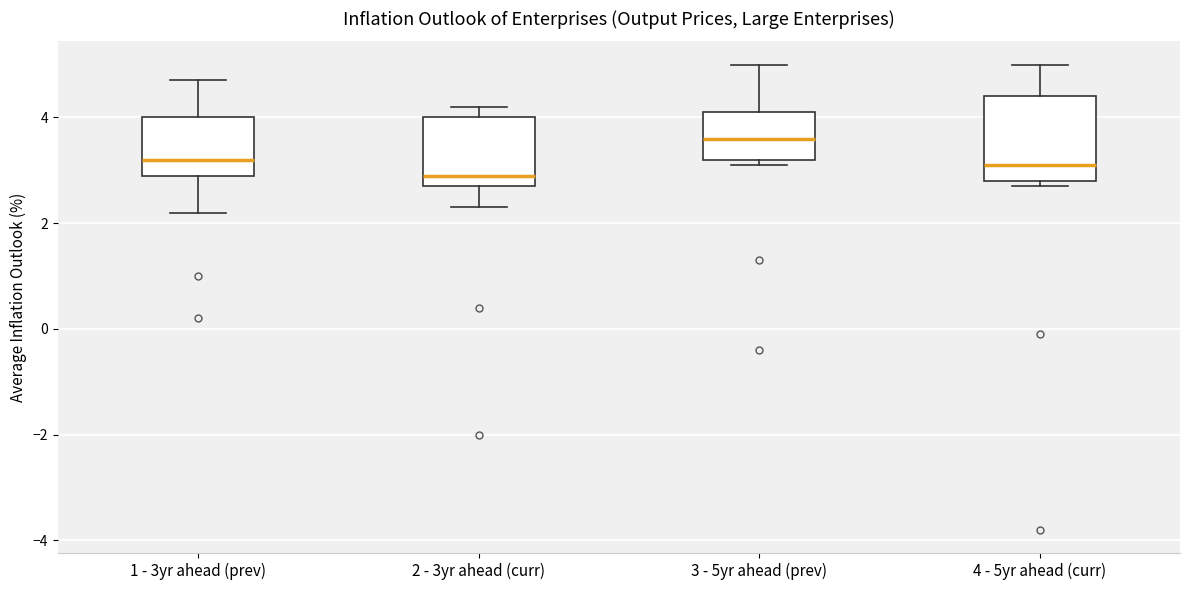

Where does the lower whisker of the box for 1 - 3yr ahead (prev) end on the y-axis? The values are not printed on the chart, so give them approximately, as read against the axis.

2.2